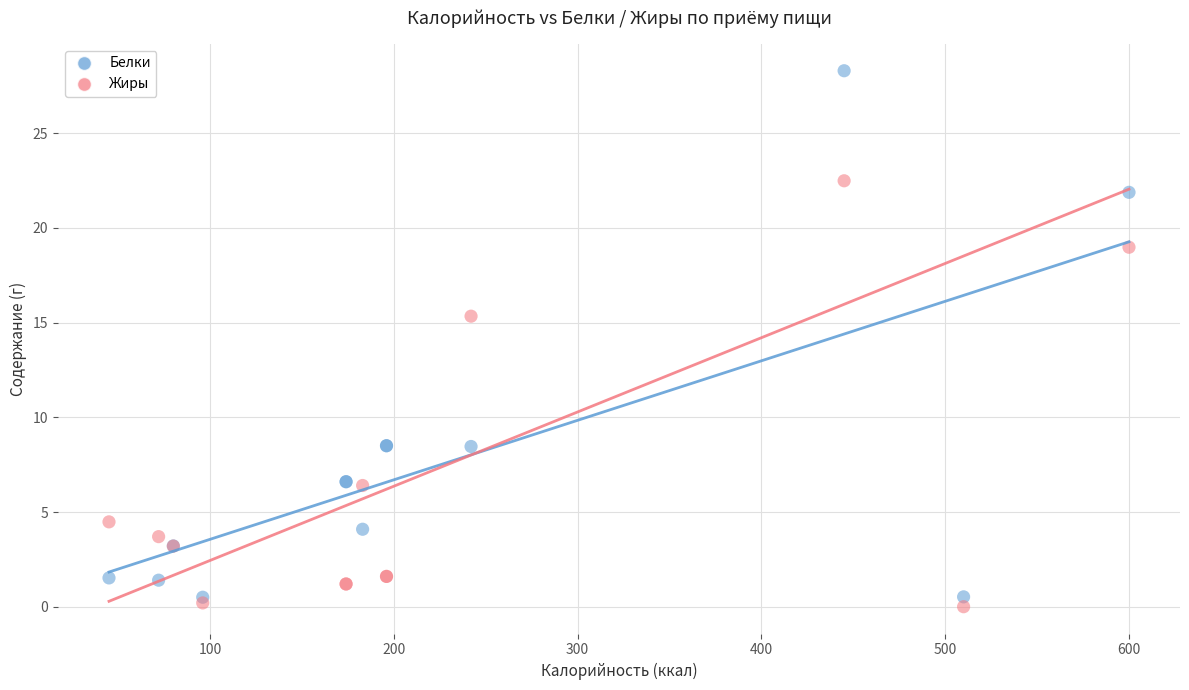

Which series has the widest spread of Y values?

Белки